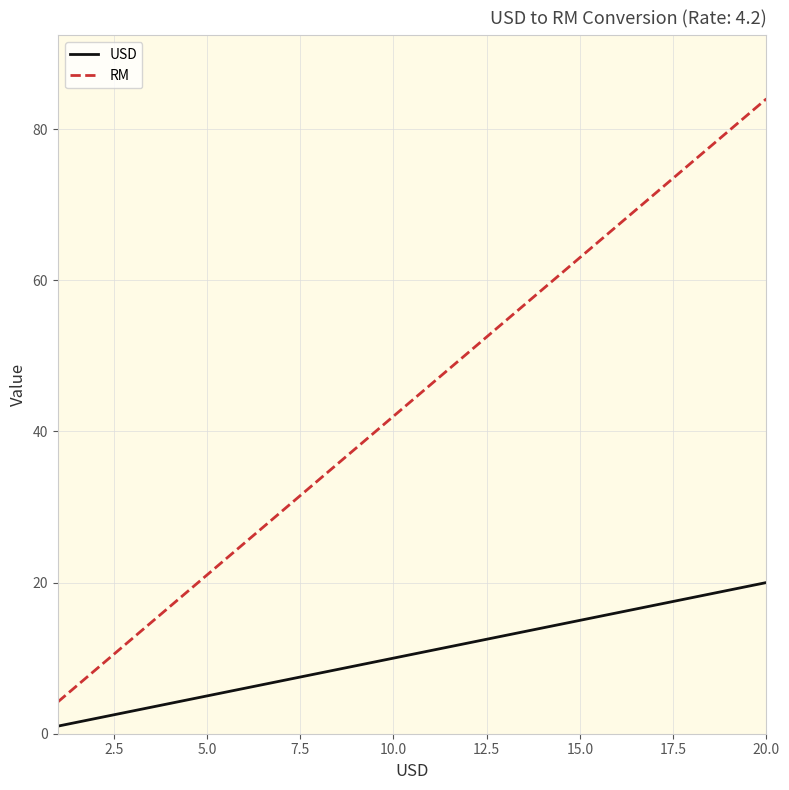

What is the maximum value for USD?

20.0